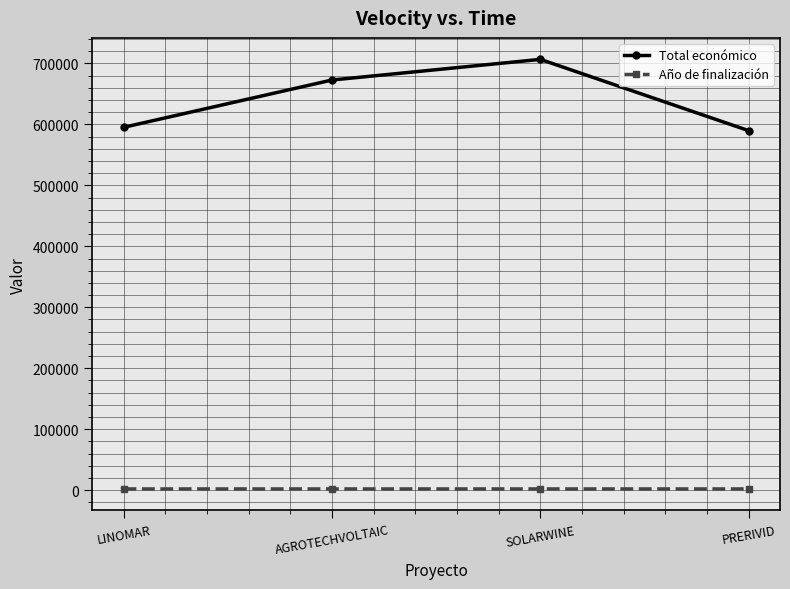

What is the approximate value of Total económico at PRERIVID?

589731